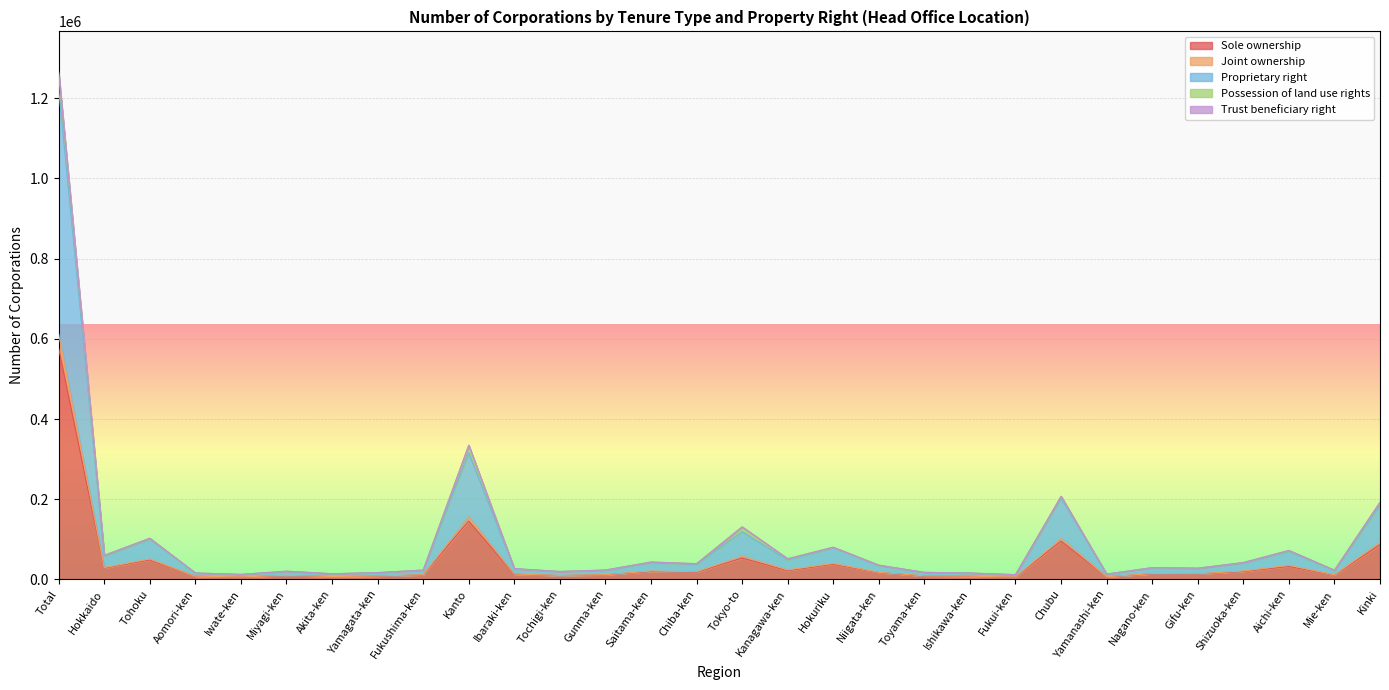

At which category is the sum across all series the highest?

Total